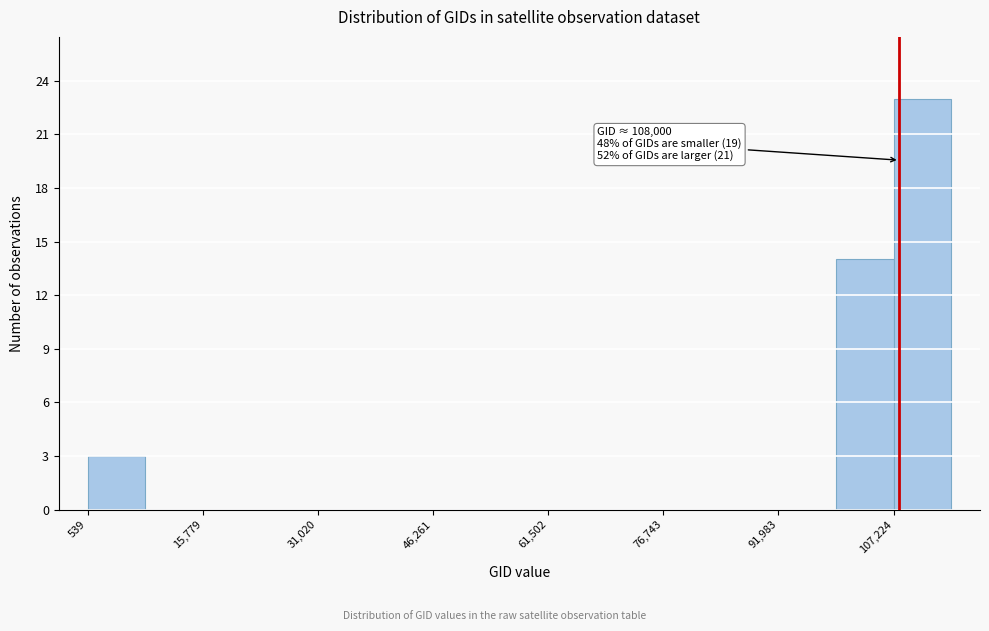

Around what value on the x-axis is the tallest bar? Give the approximate position of its centre, as read against the axis.

112000